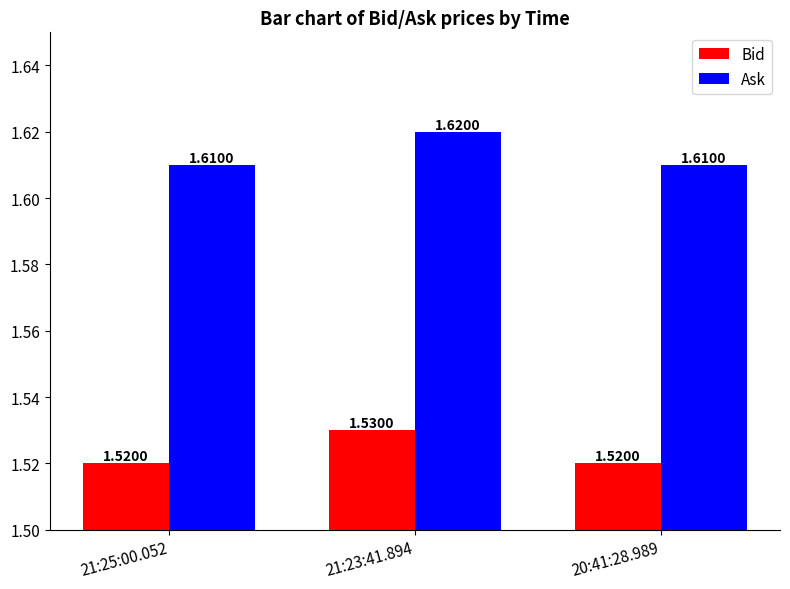

List the series in order of their peak value, highest first.

Ask, Bid